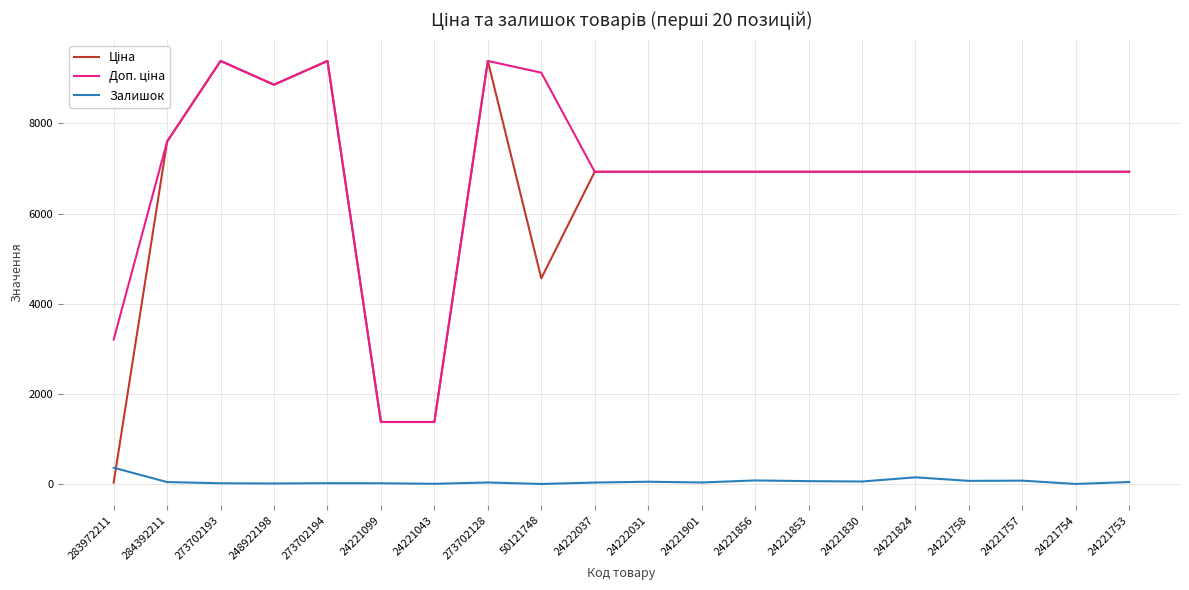

The Залишок series shows 18.0 at 273702194. True or false?

True